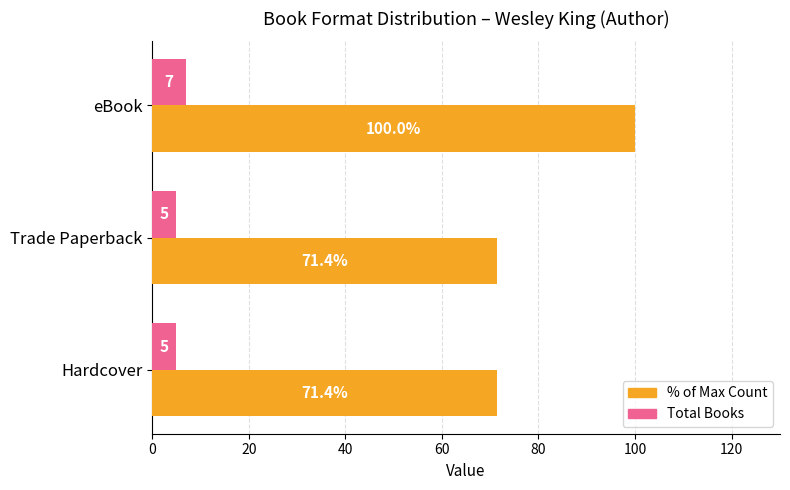

Which category has the highest value across all series?

eBook